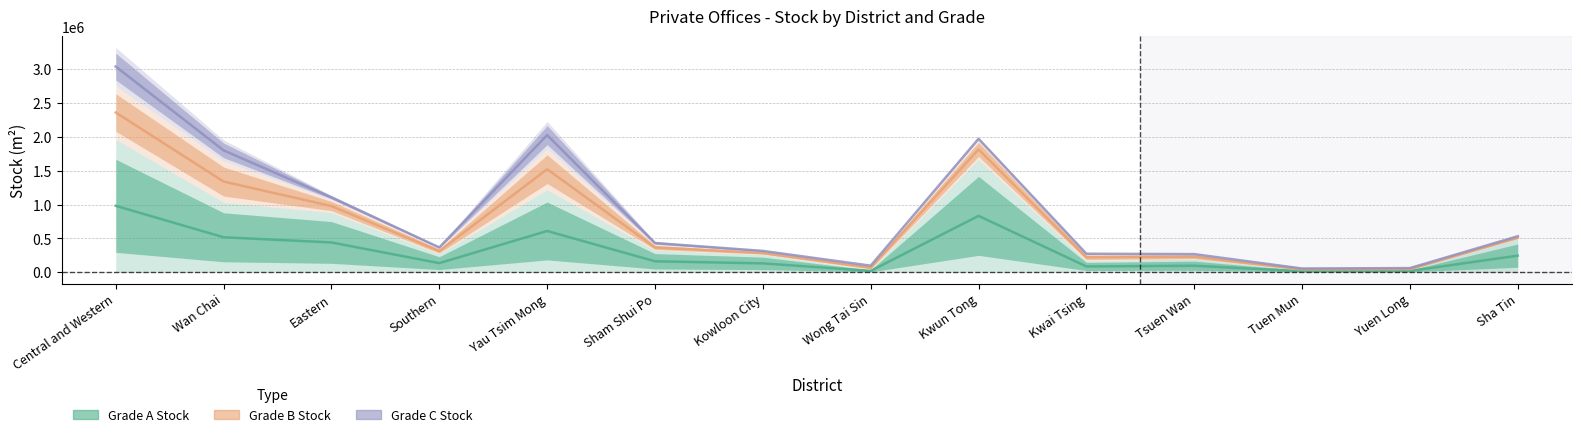

Is it true that Grade B Stock equals 75100 at Tsuen Wan?

True